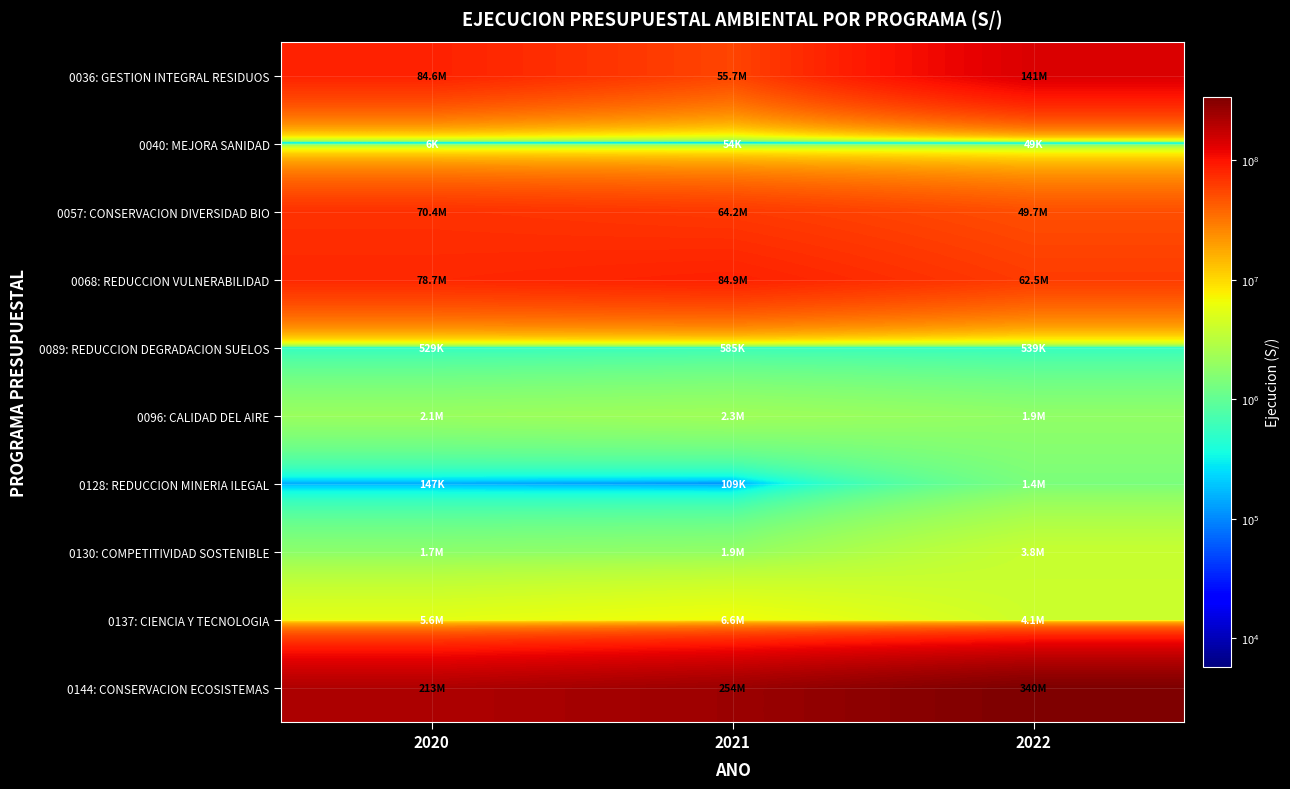

Which has a higher value, 2021 or 2020?

2020